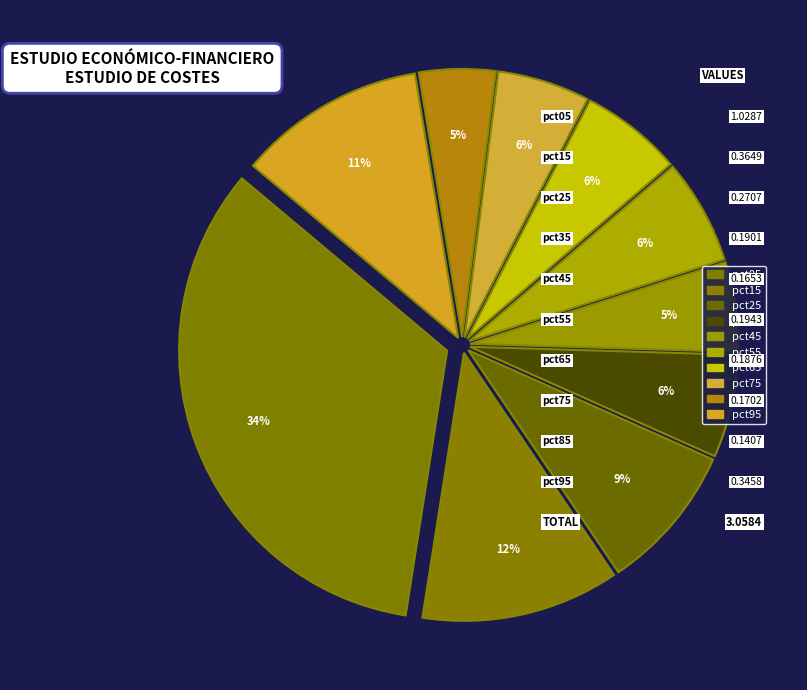

How many slices are in this pie chart?

10